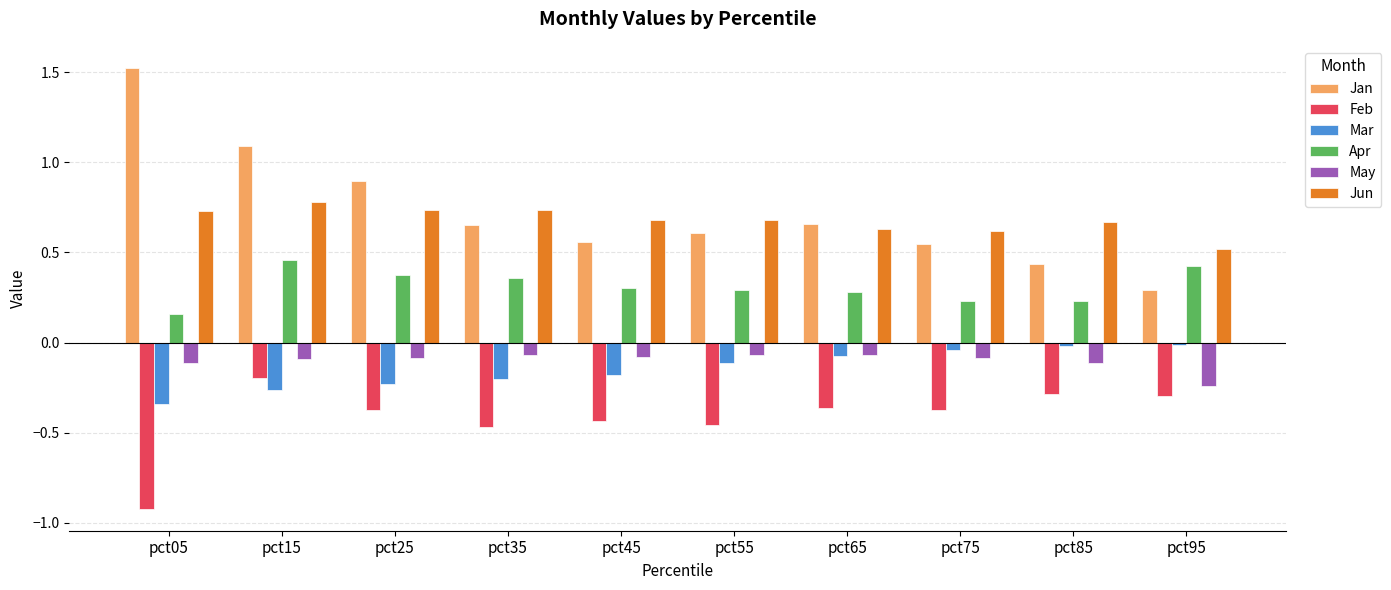

What is the difference between the maximum and minimum values in the Jan series?

1.2